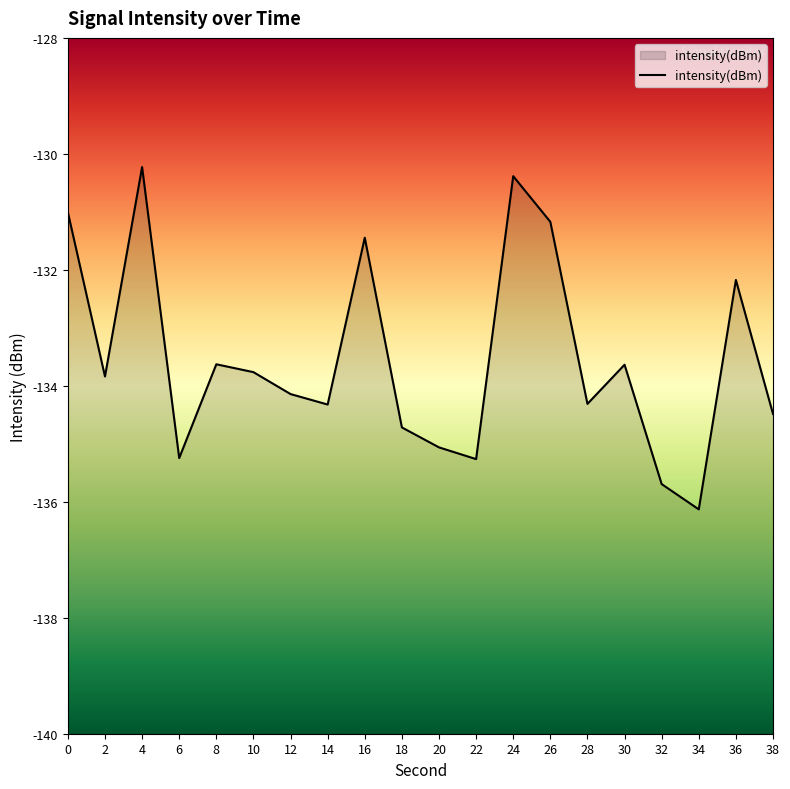

Where is the data nearest to the value -133?

8